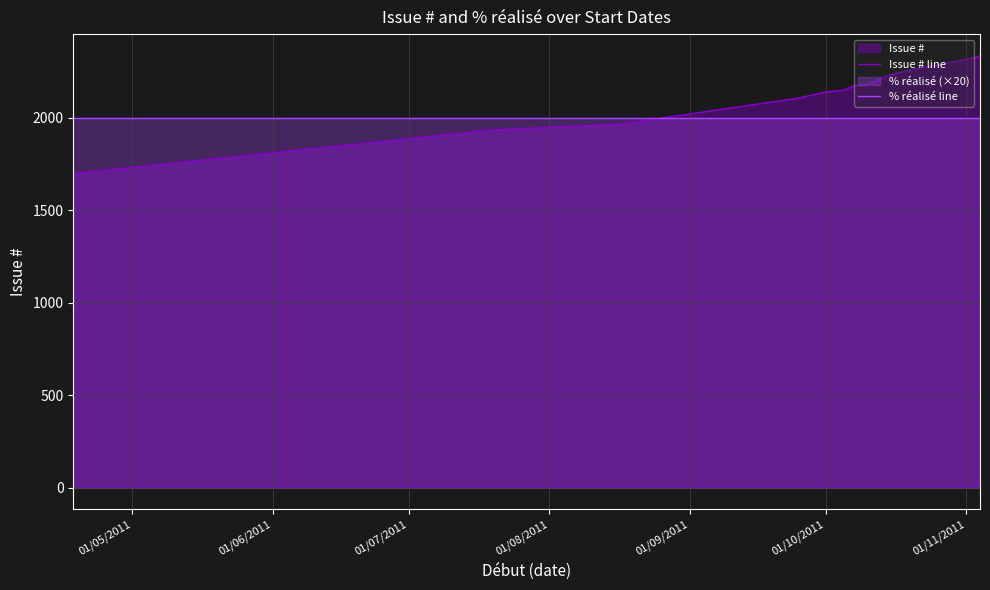

How many lines are shown in the chart?

2